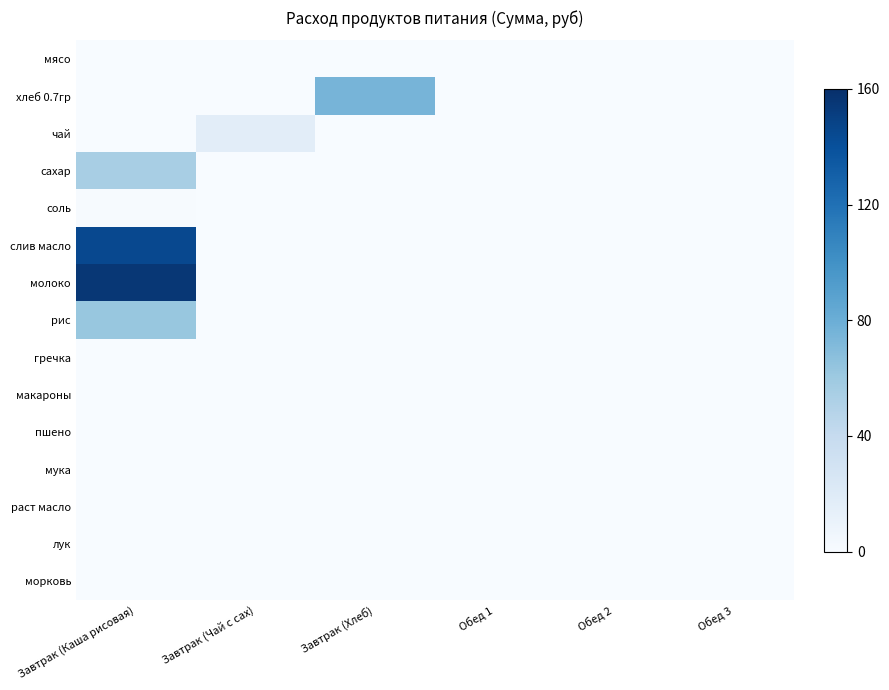

Between Завтрак (Чай с сах) and Обед 3, which is larger?

Завтрак (Чай с сах)